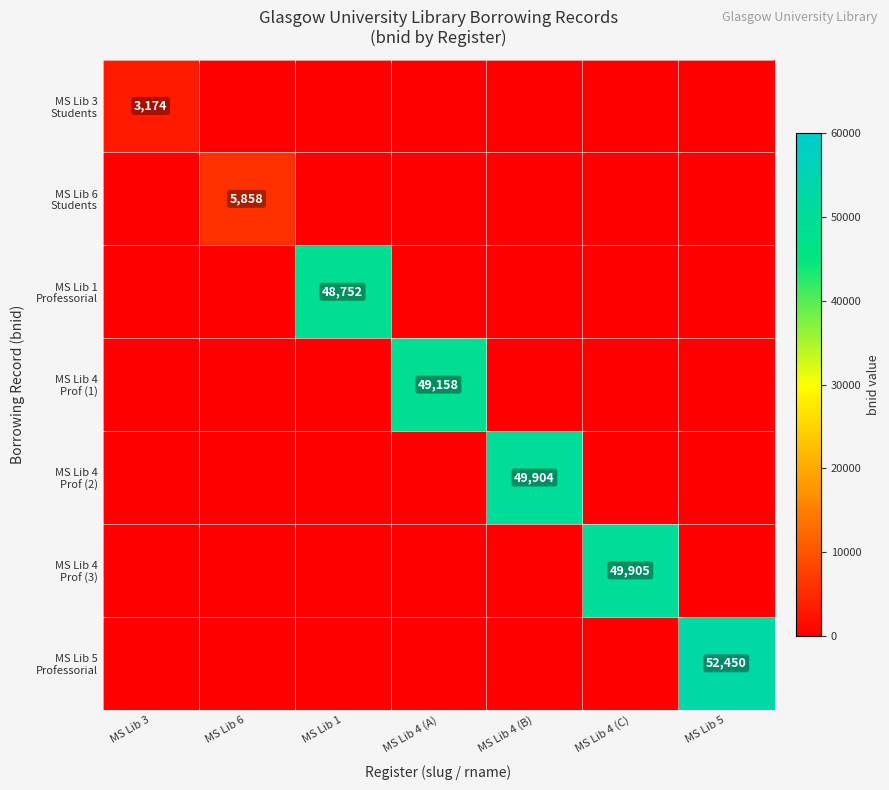

Which series has the widest spread of values?

MS Lib 5 Professorial